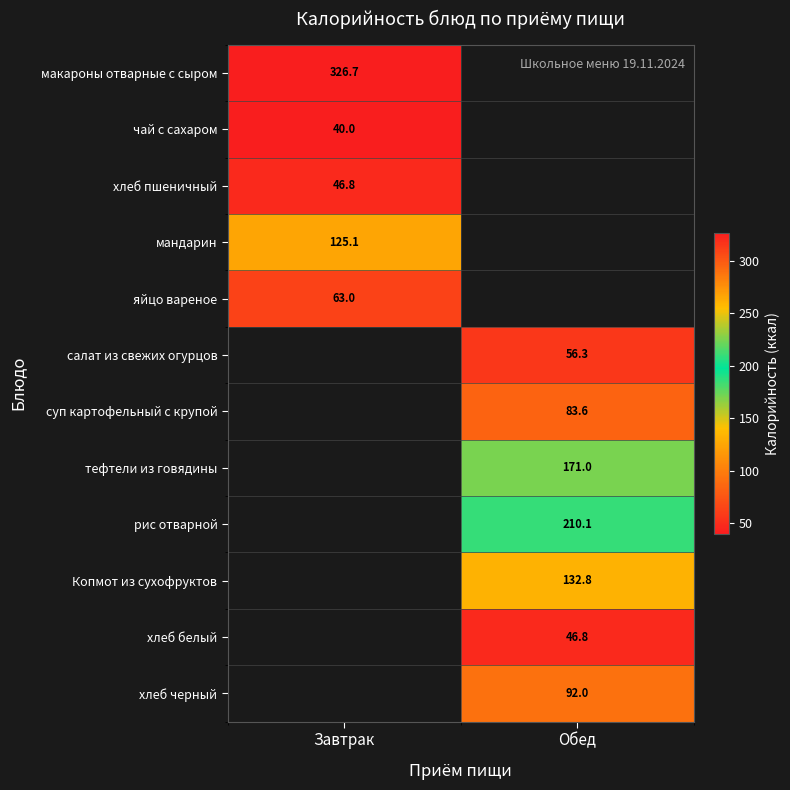

Is the value of макароны отварные с сыром at Завтрак greater than the value of яйцо вареное at Завтрак?

Yes